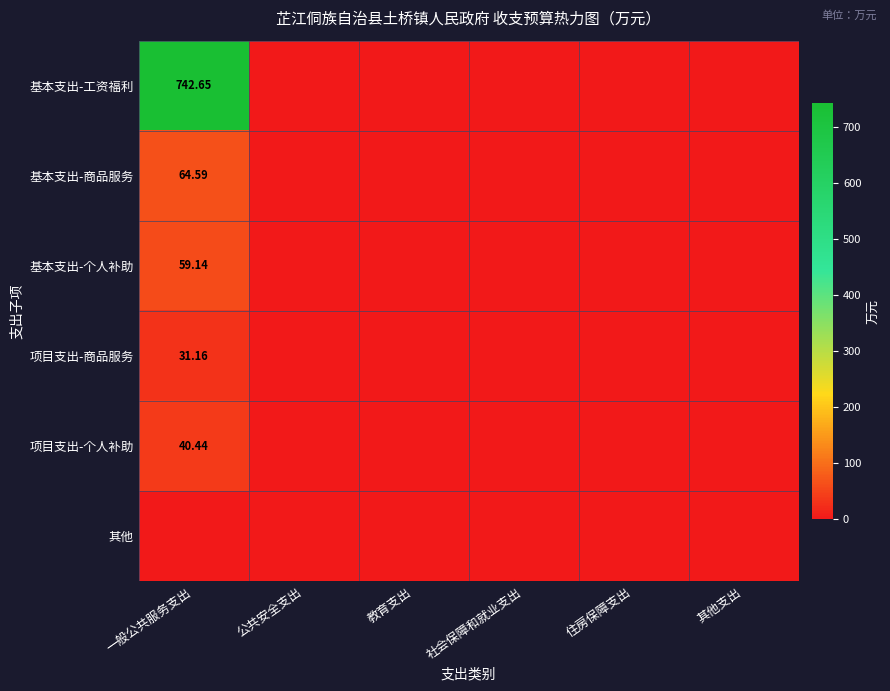

Which category has the highest value in the 其他 series?

一般公共服务支出